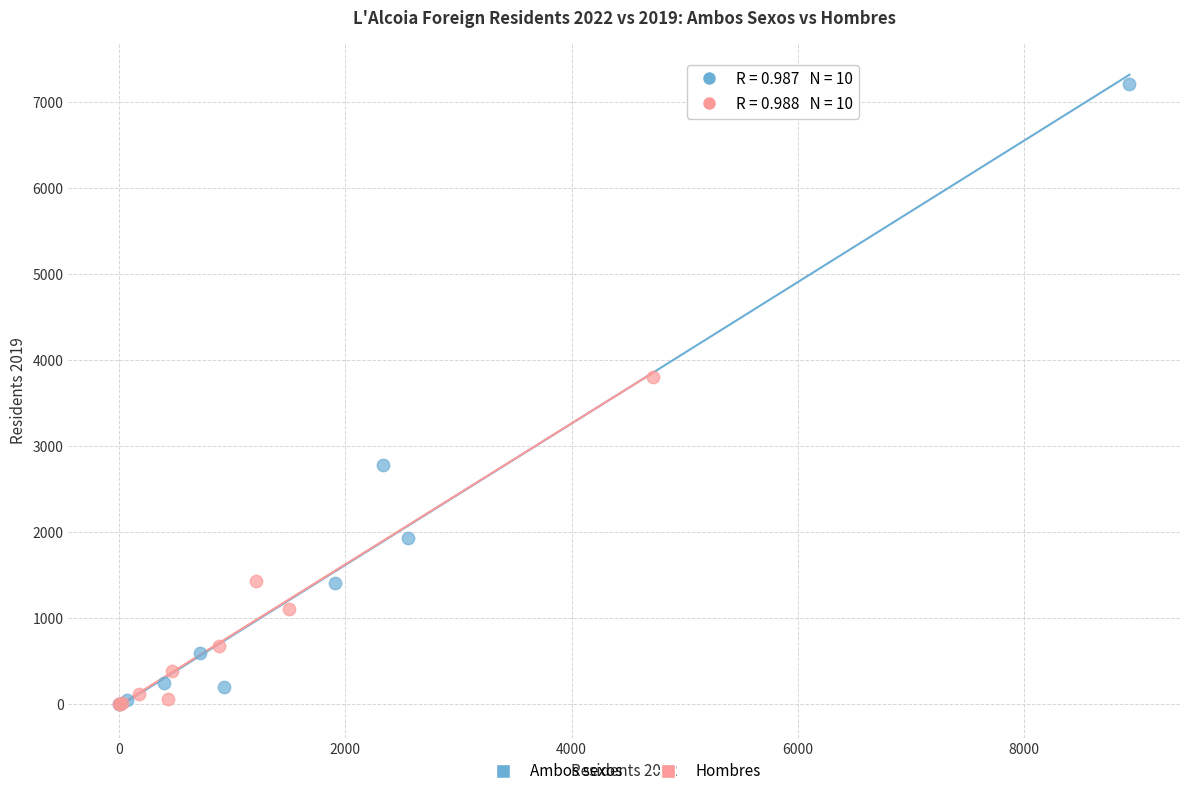

Which series has the widest spread of Y values?

Ambos sexos